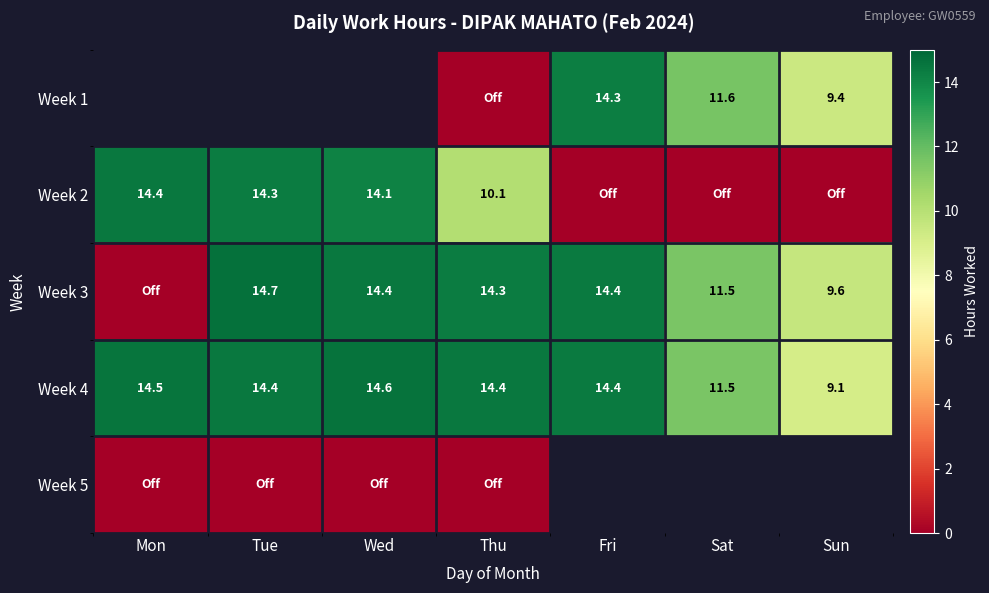

Which has a higher value, Sat or Thu?

Sat